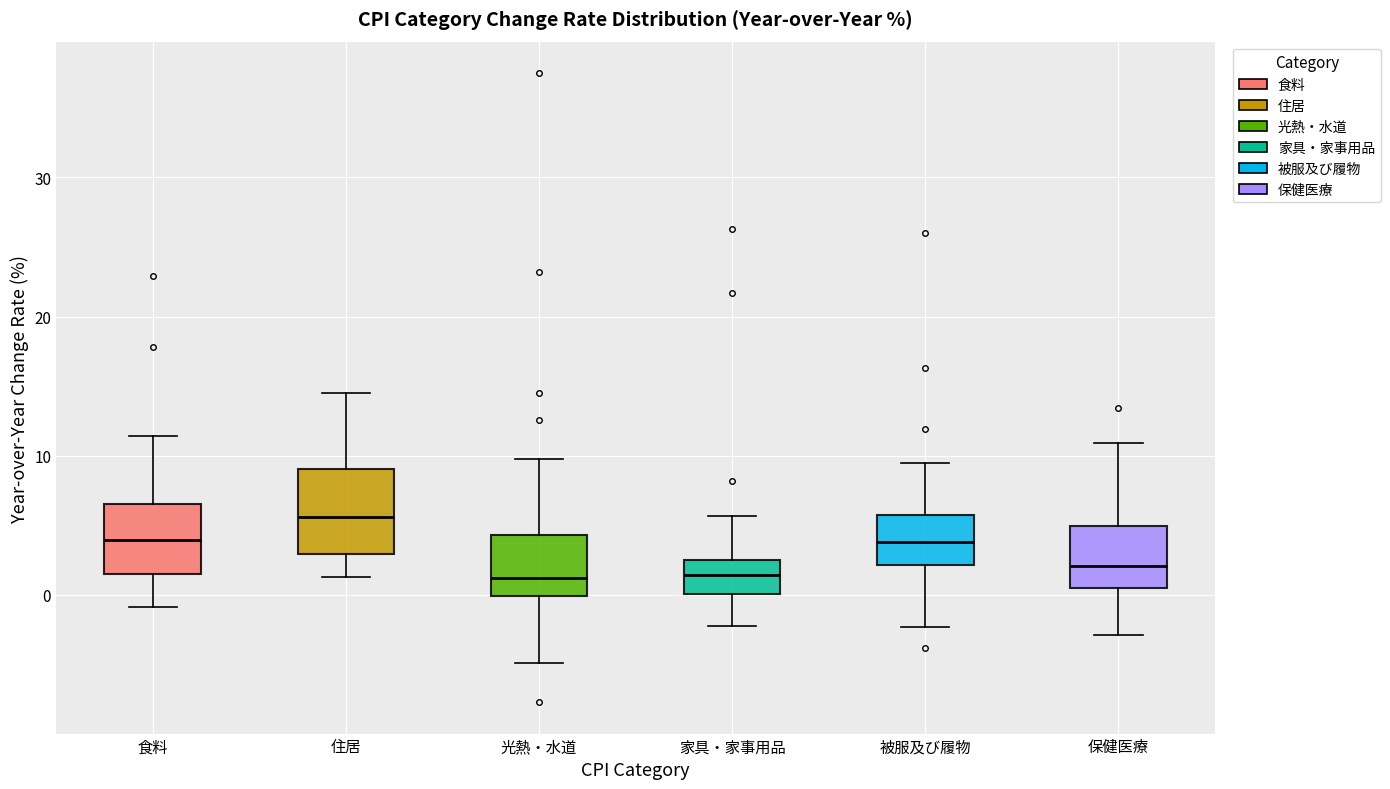

Which box is the tallest, from its lower edge to its upper edge?

住居